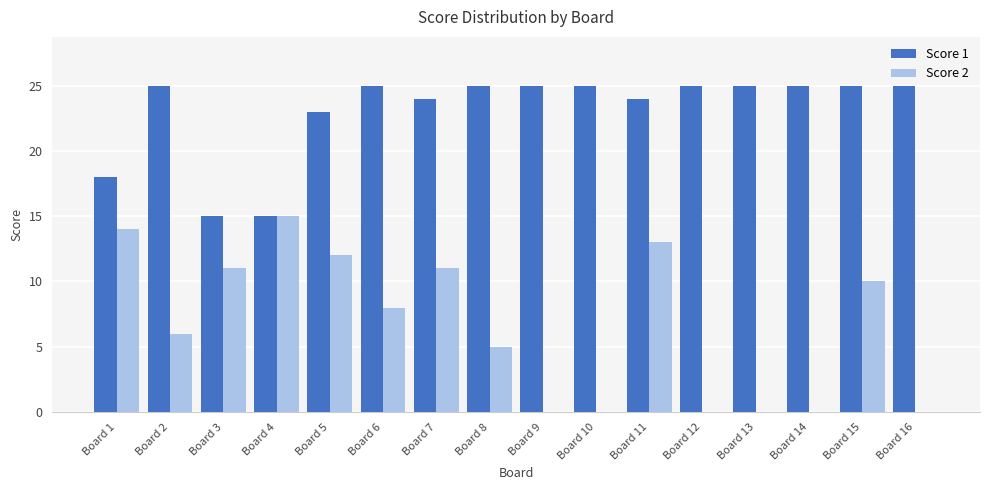

What is the sum of all Score 2 values?

105